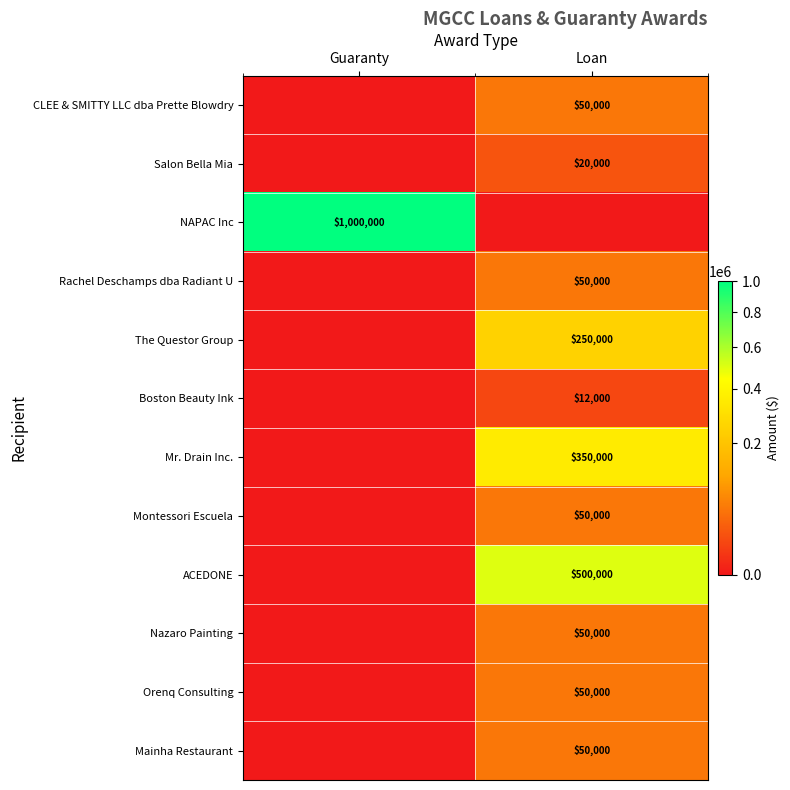

True or false: Boston Beauty Ink has a value of 12000 at Loan.

True